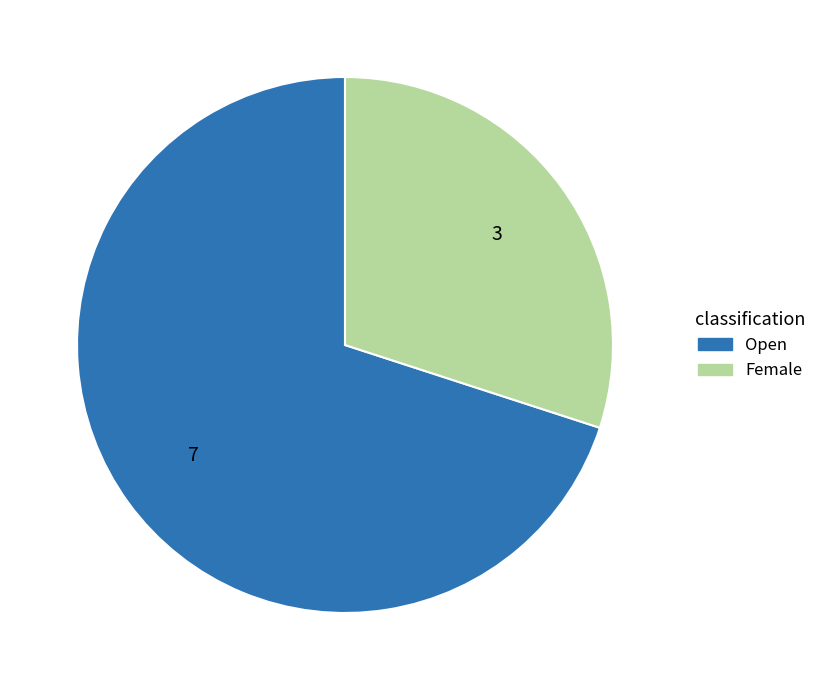

The Open slice represents 70% of the pie. True or false?

True